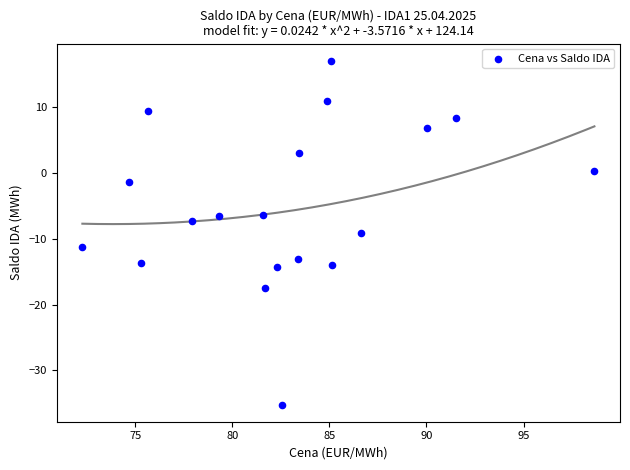

What is the range of X values (max minus min)?

26.4